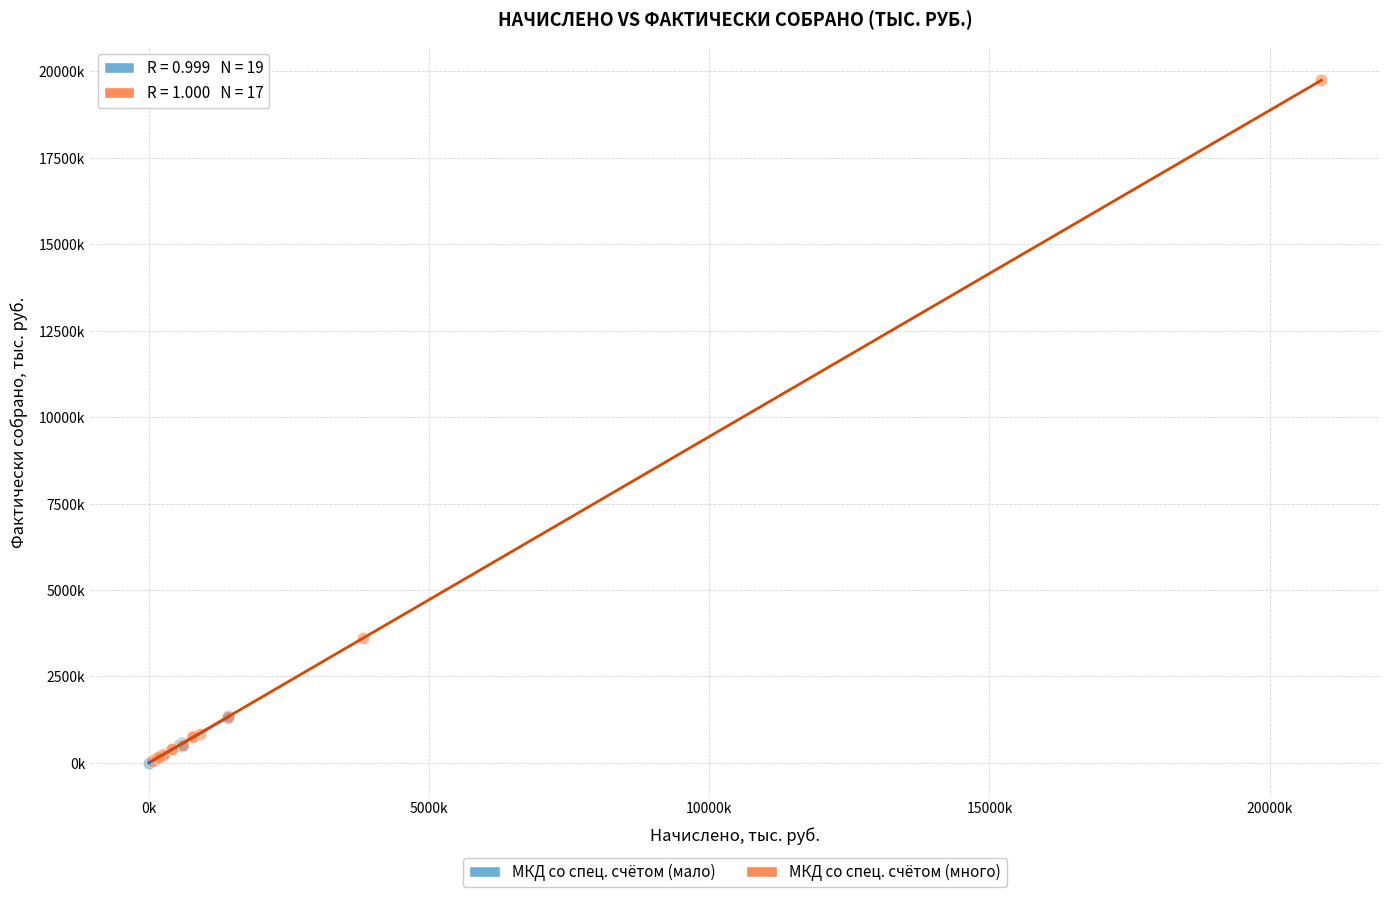

What are all the series names shown in the legend?

МКД со спец. счётом (мало), МКД со спец. счётом (много)